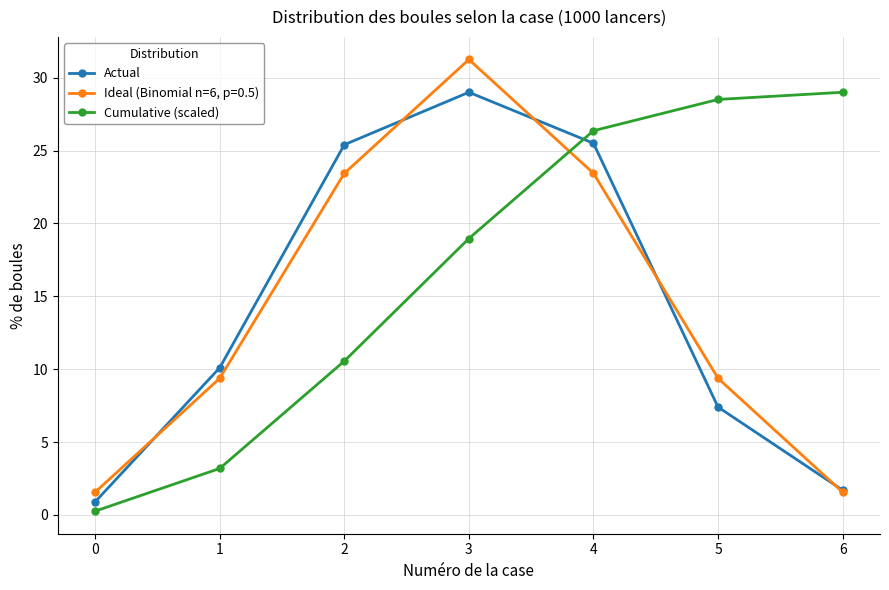

What is the difference between the Actual values at 2 and 4?

0.1